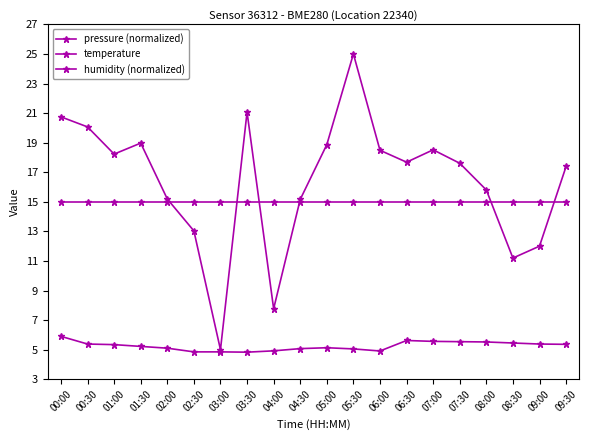

At which category is the sum across all series the highest?

05:30